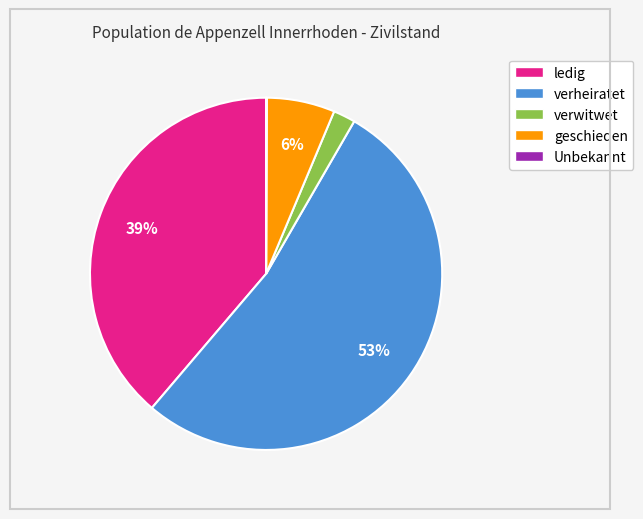

What percentage is the verheiratet slice, to the nearest percent?

53%